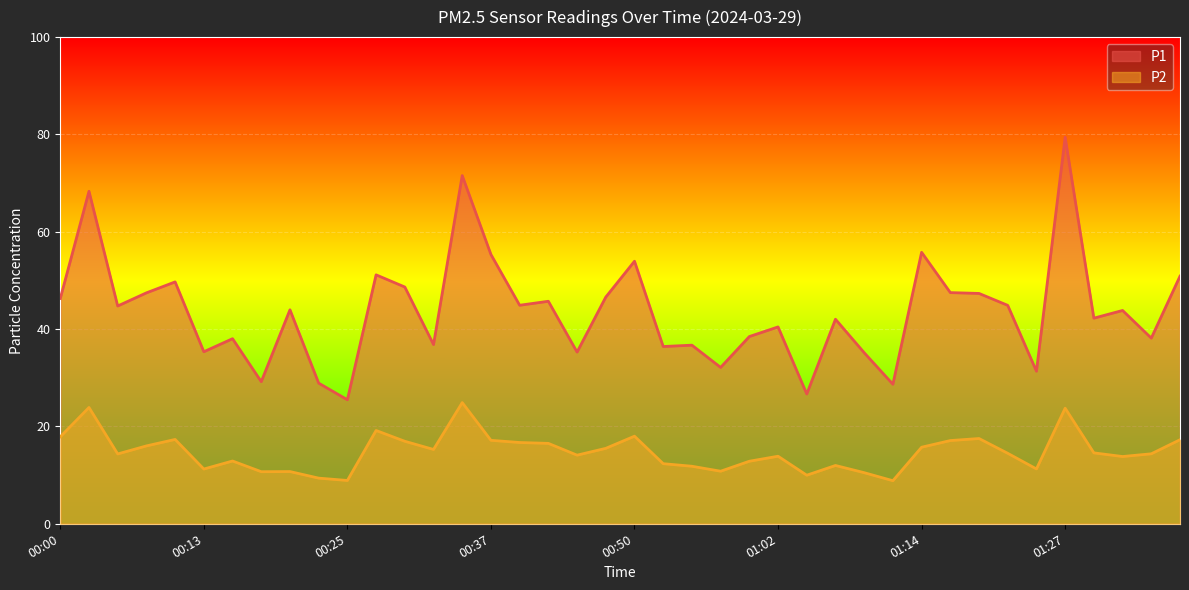

At how many categories does at least one series exceed 65?

3